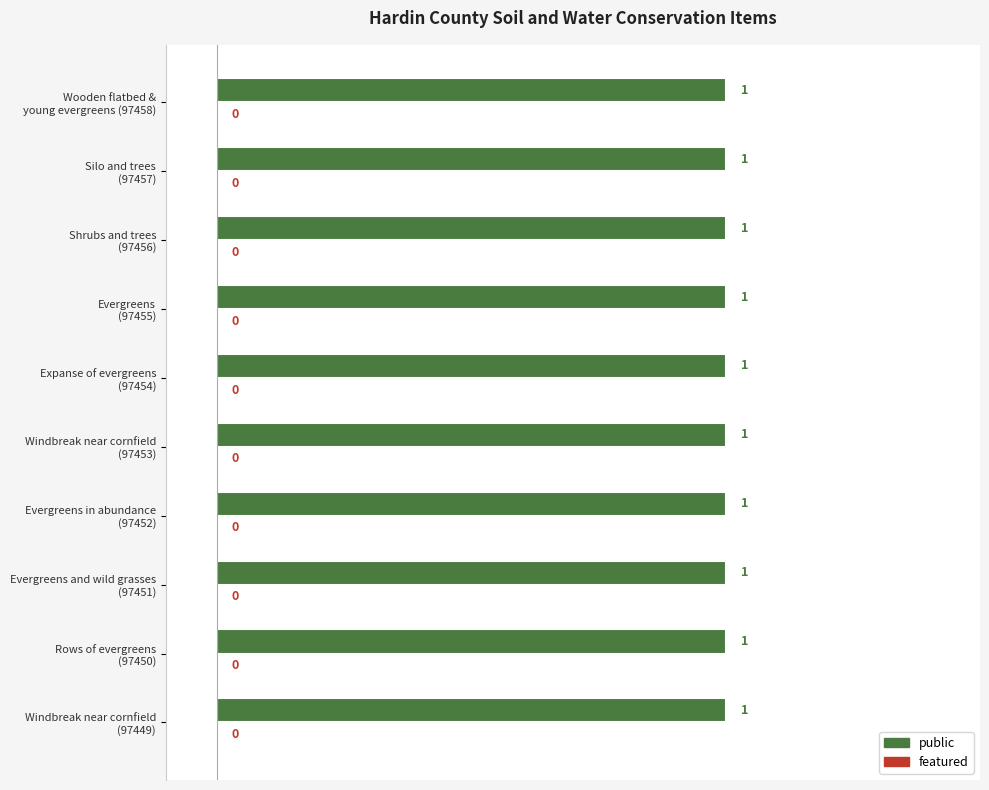

What position from the left is Evergreens and wild grasses (97451)?

3